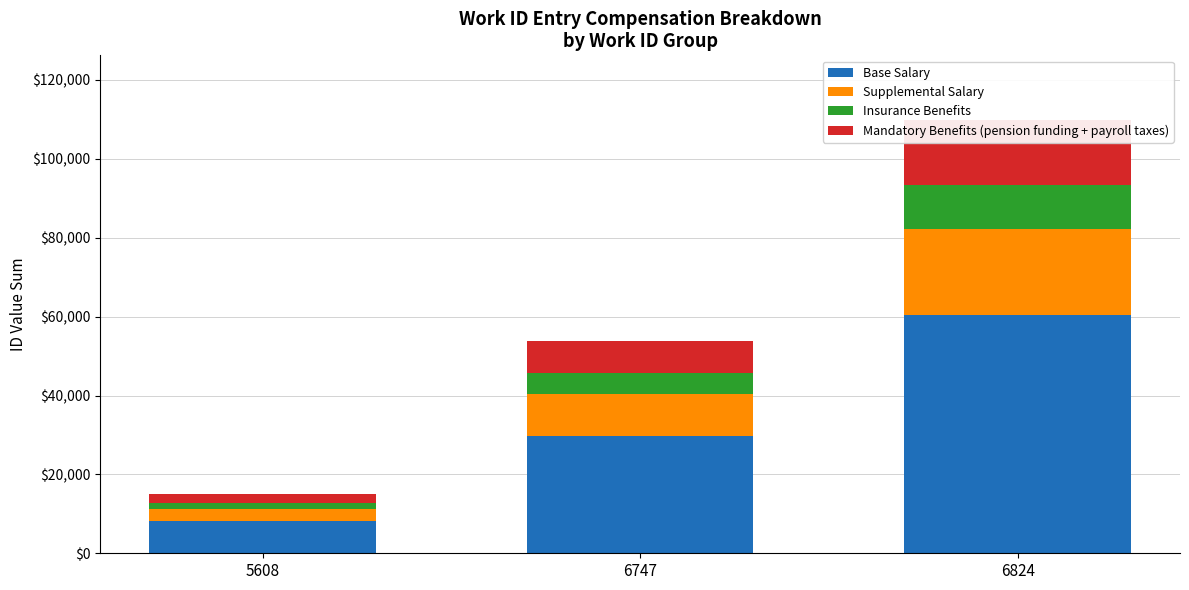

Reading left to right, list all the values displayed in this chart.

Base Salary: 5608=8239	6747=29634	6824=60381
Supplemental Salary: 5608=2996	6747=10776	6824=21957
Insurance Benefits: 5608=1498	6747=5388	6824=10978
Mandatory Benefits (pension funding + payroll taxes): 5608=2248	6747=8082	6824=16469